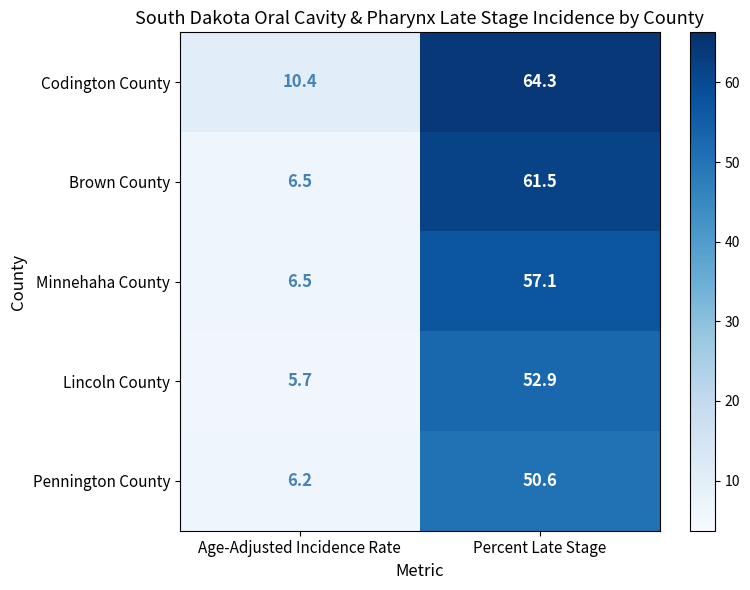

At which category is the sum across all series the highest?

Percent Late Stage